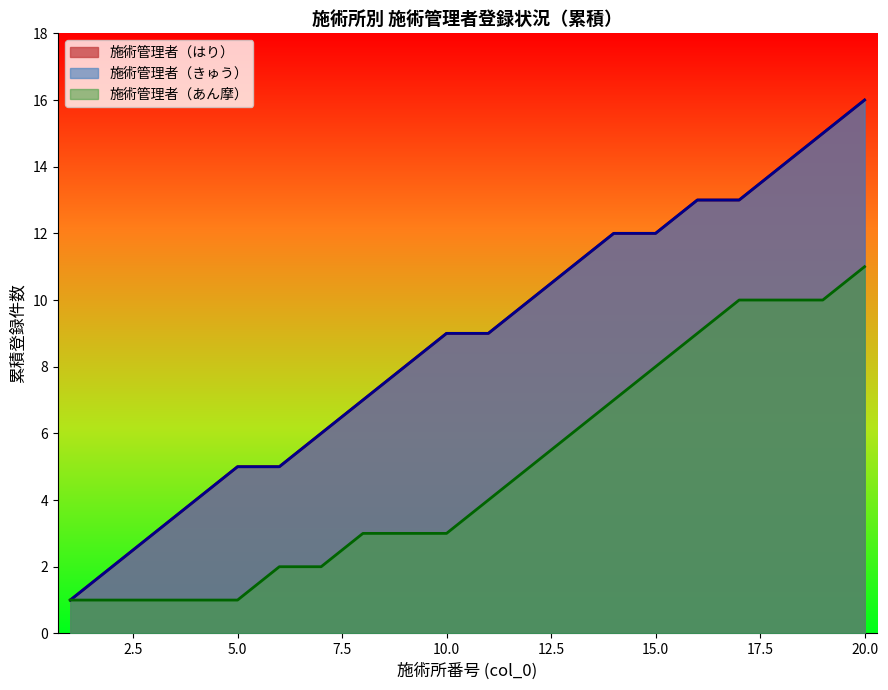

Which series has the largest total across all categories?

施術管理者（はり）